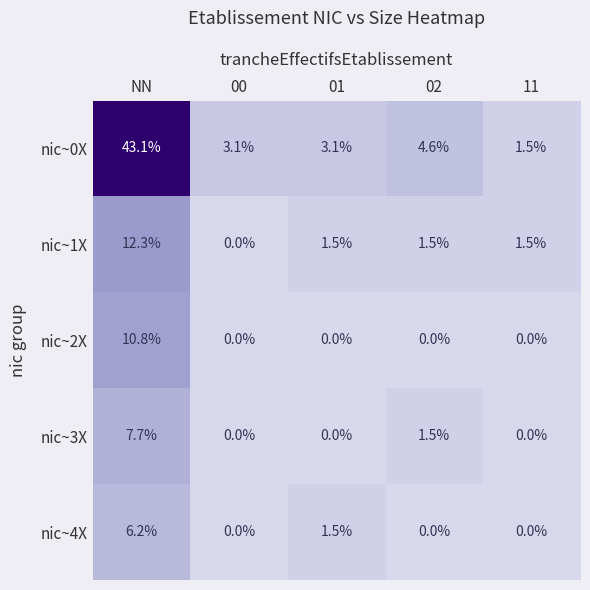

The value of nic~1X at 11 is 0.4. True or false?

False